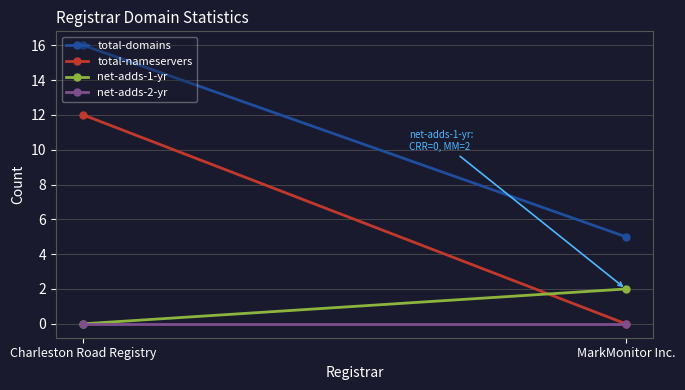

What is the spread (max minus min) of values at Charleston Road Registry?

16